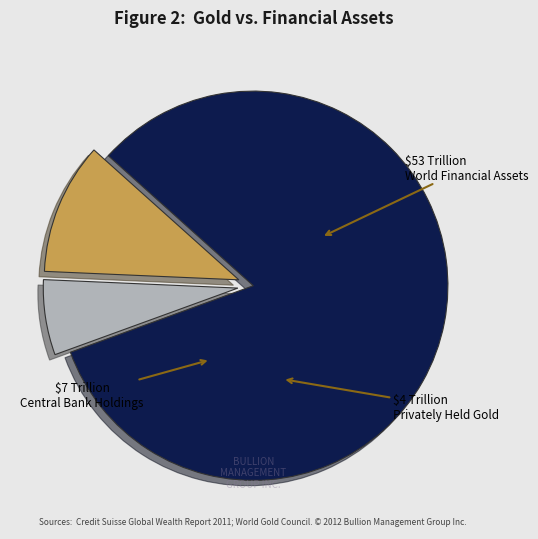

Is it true that World Financial Assets is 75% of the pie?

False